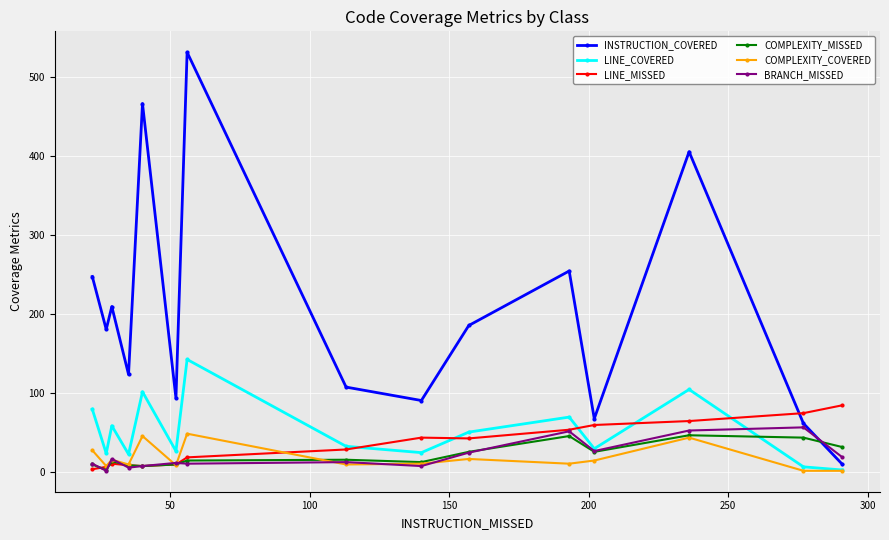

What are all the series names shown in the legend?

INSTRUCTION_COVERED, LINE_COVERED, LINE_MISSED, COMPLEXITY_MISSED, COMPLEXITY_COVERED, BRANCH_MISSED